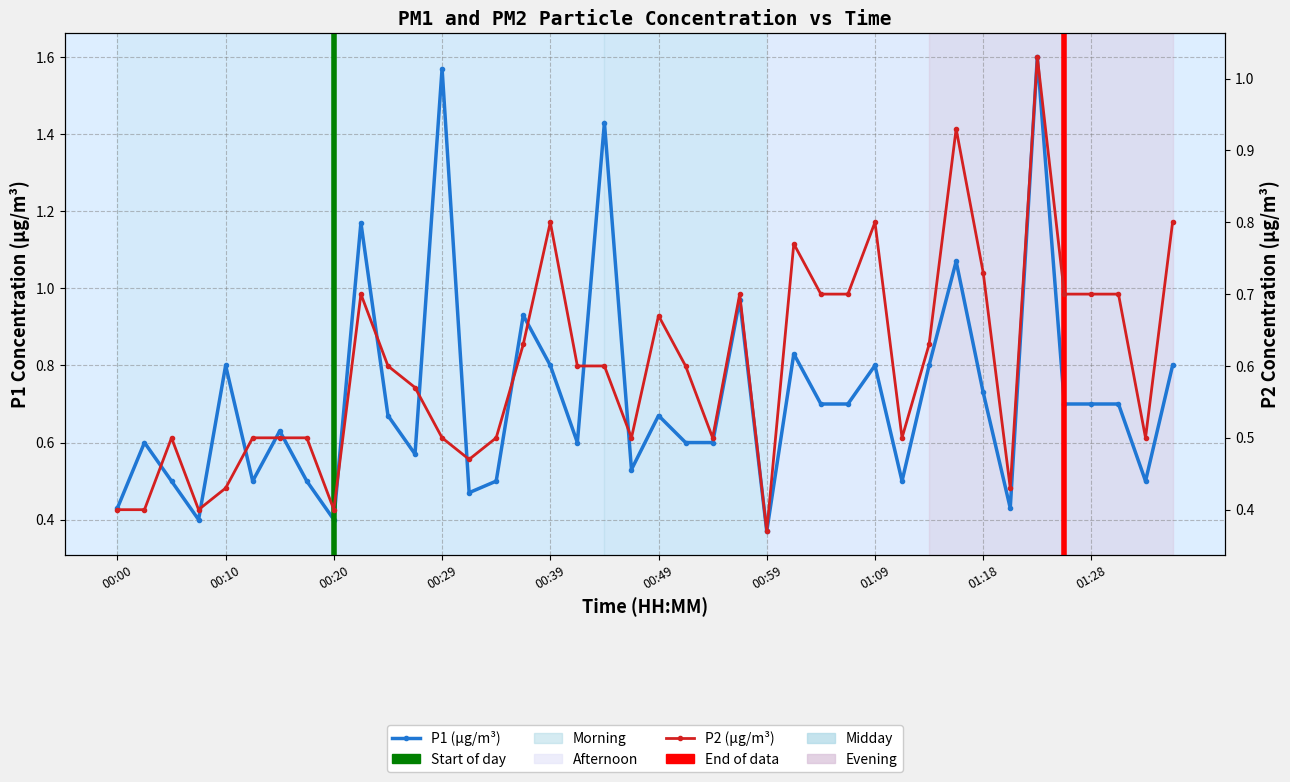

The value of P2 (µg/m³) at 35 is 1.2. True or false?

False